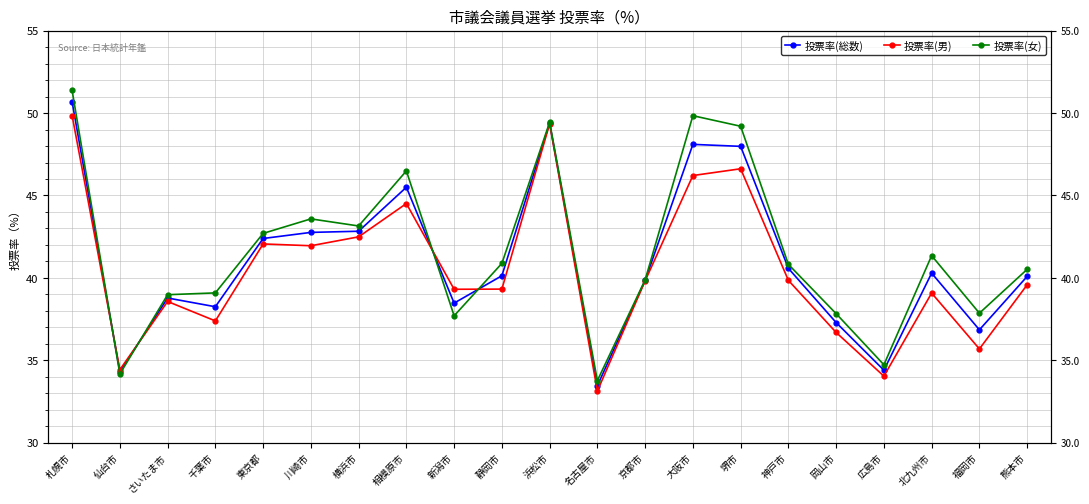

Is the value of 投票率(男) at 京都市 greater than the value of 投票率(総数) at 神戸市?

No